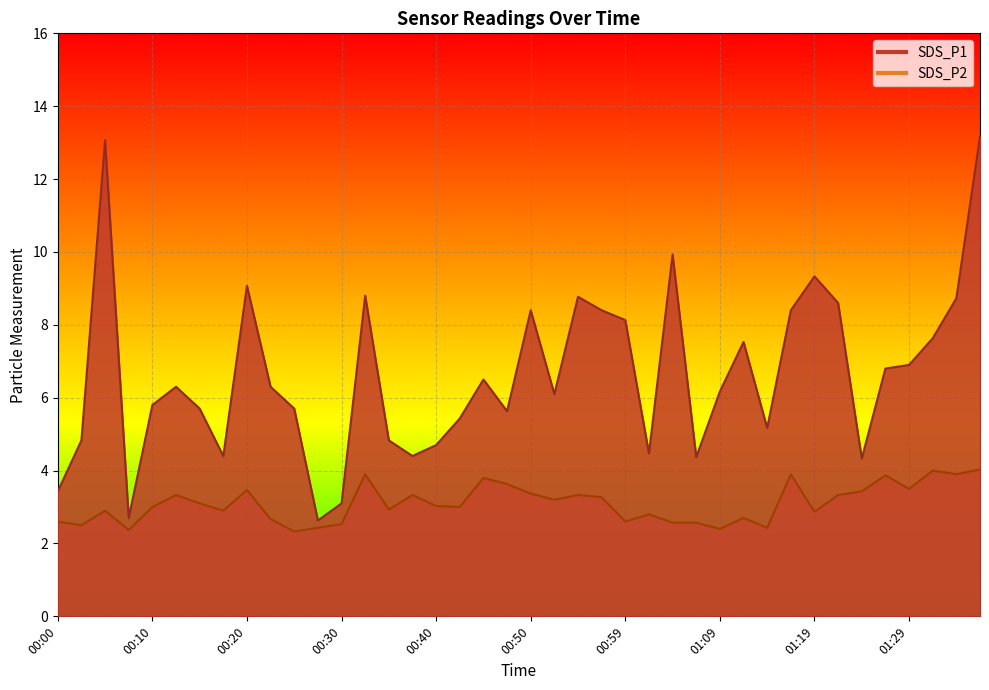

What is the label of the 24th point from the left?

00:57